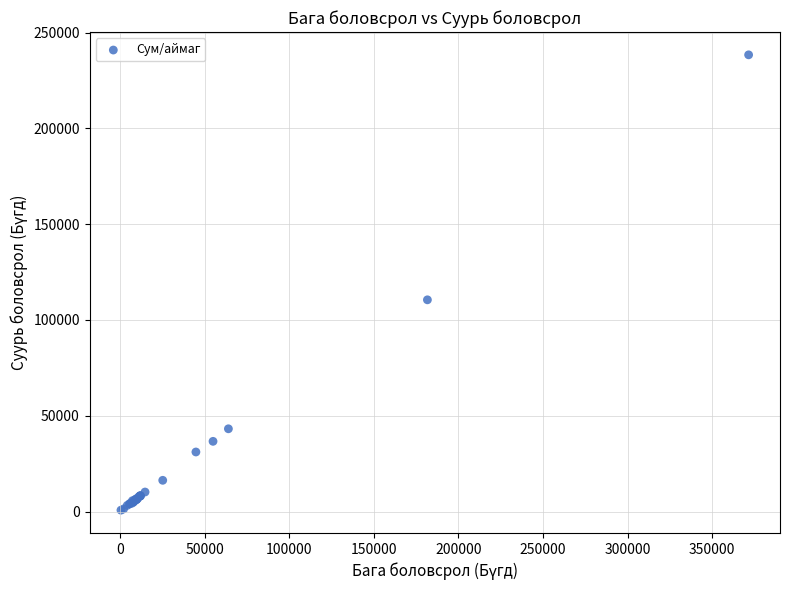

What Y value in the scatter plot is closest to 119527?

110486